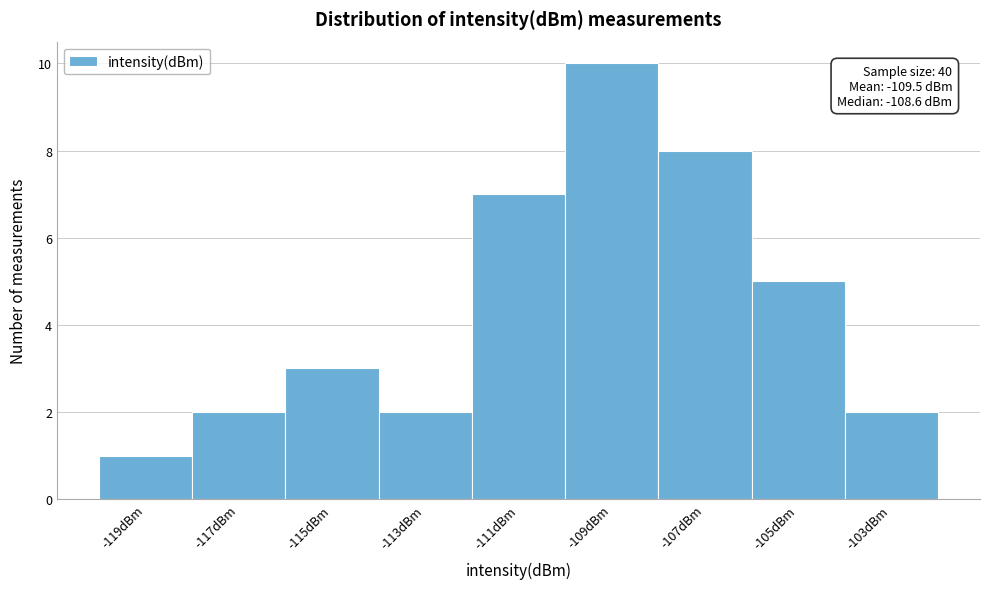

Over which range of the x-axis is the bar tallest?

-110 to -108